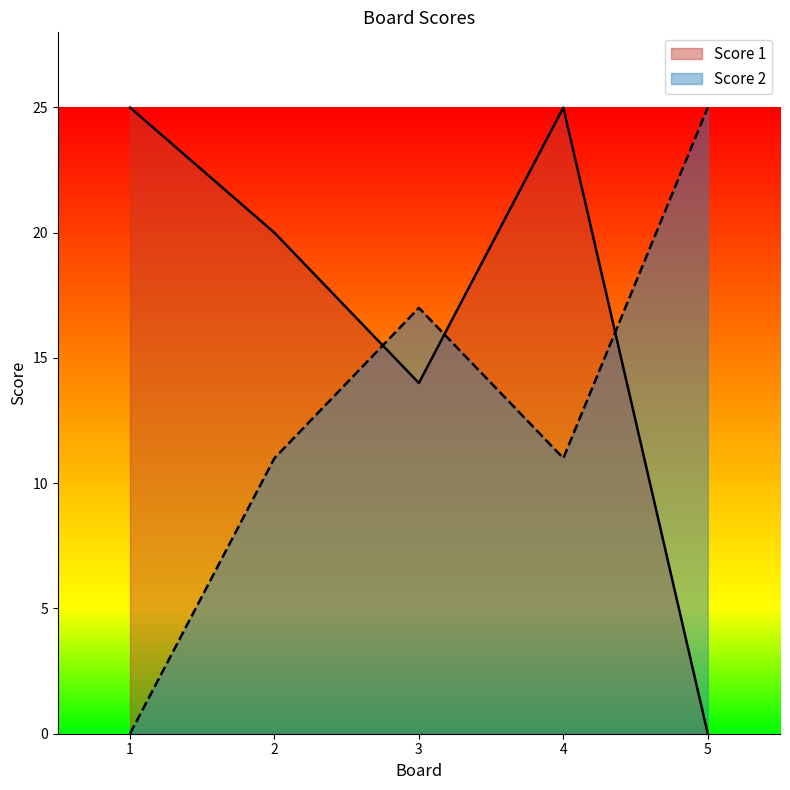

What are all the series names shown in the legend?

Score 1, Score 2